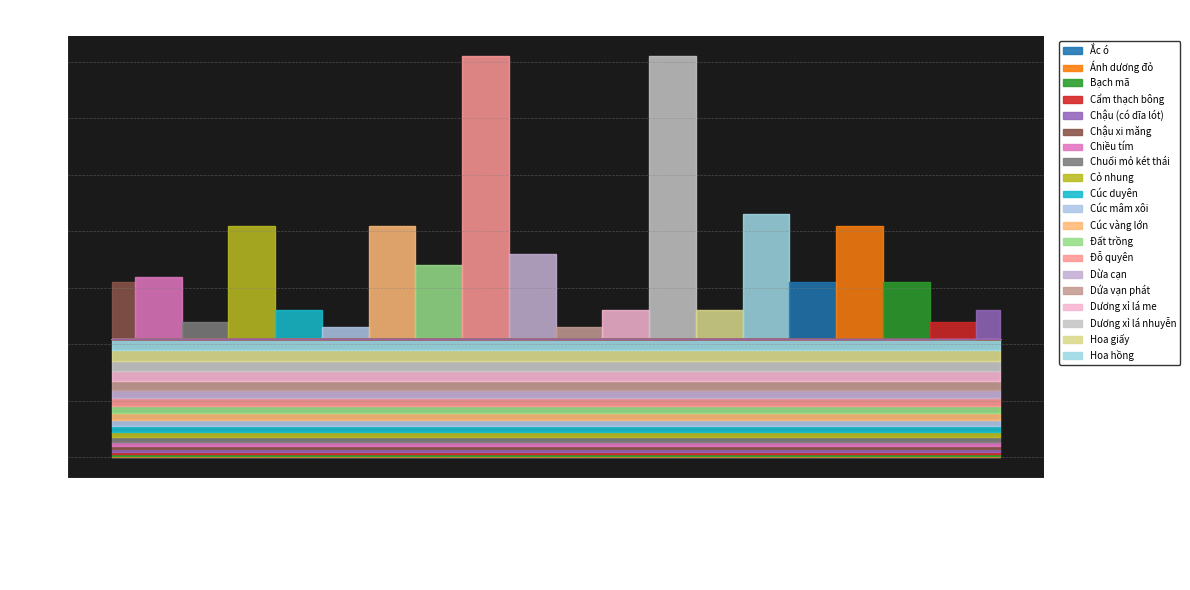

Rank the categories by value from lowest to highest.

Chậu xi măng, Cúc mâm xôi, Bạch mã, Hoa giấy, Chậu (có dĩa lót), Cúc vàng lớn, Đỗ quyên, Hoa hồng, Ắc ó, Dứa vạn phát, Dương xỉ lá nhuyễn, Ánh dương đỏ, Chuối mỏ két thái, Cúc duyên, Cẩm thạch bông, Chiều tím, Dương xỉ lá me, Dừa cạn, Cỏ nhung, Đất trồng